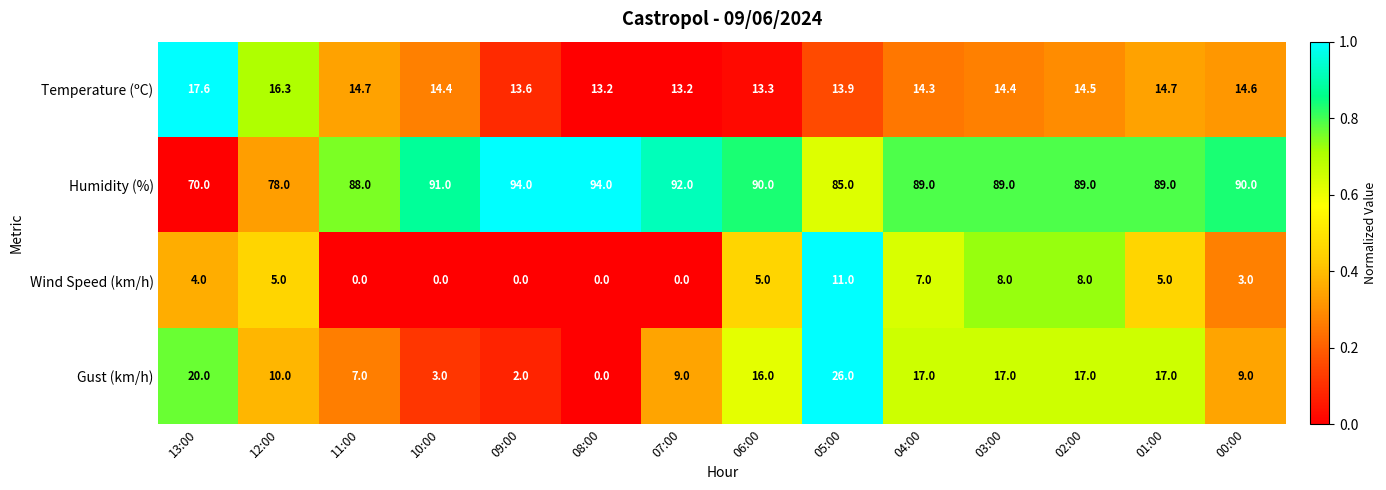

What is the greatest value displayed?

94.0